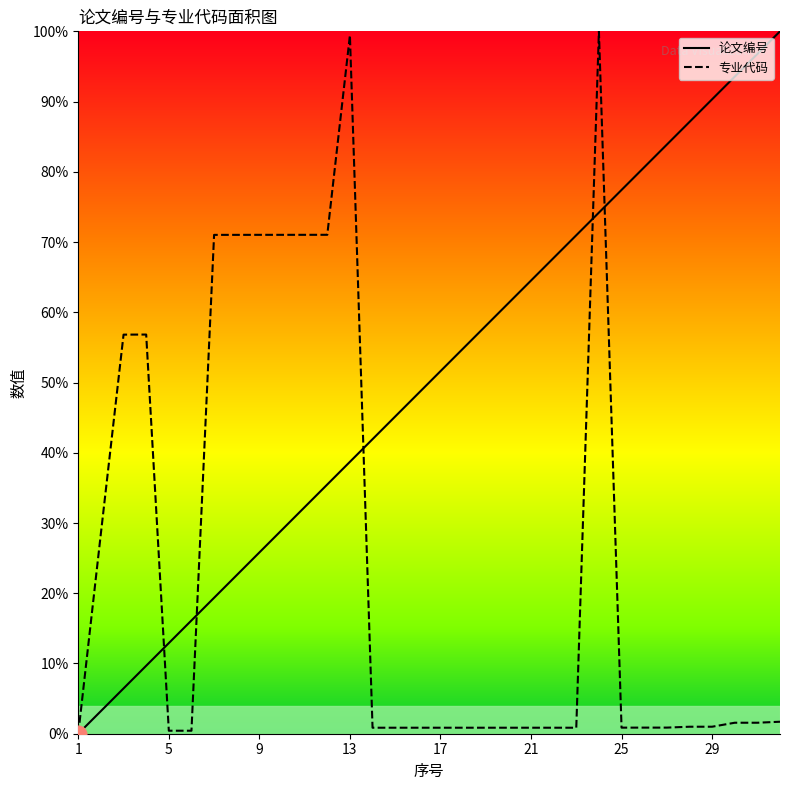

Which category has the lowest value in the 专业代码 series?

1